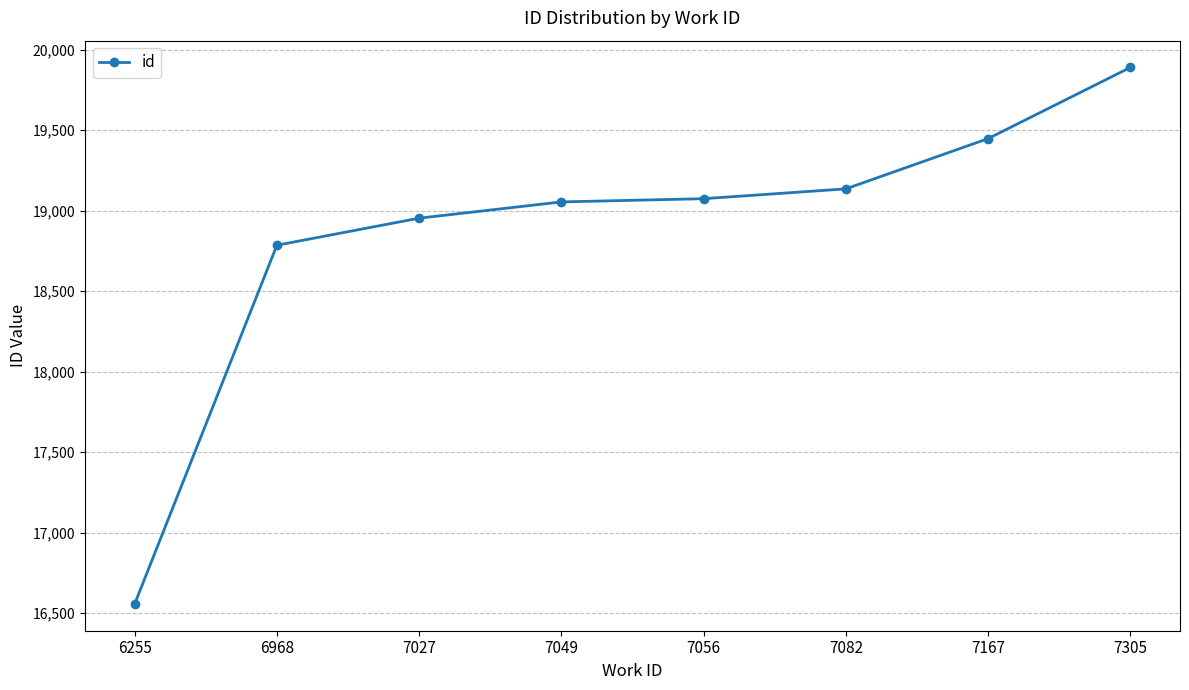

What is the difference between the second highest and second lowest values?

662